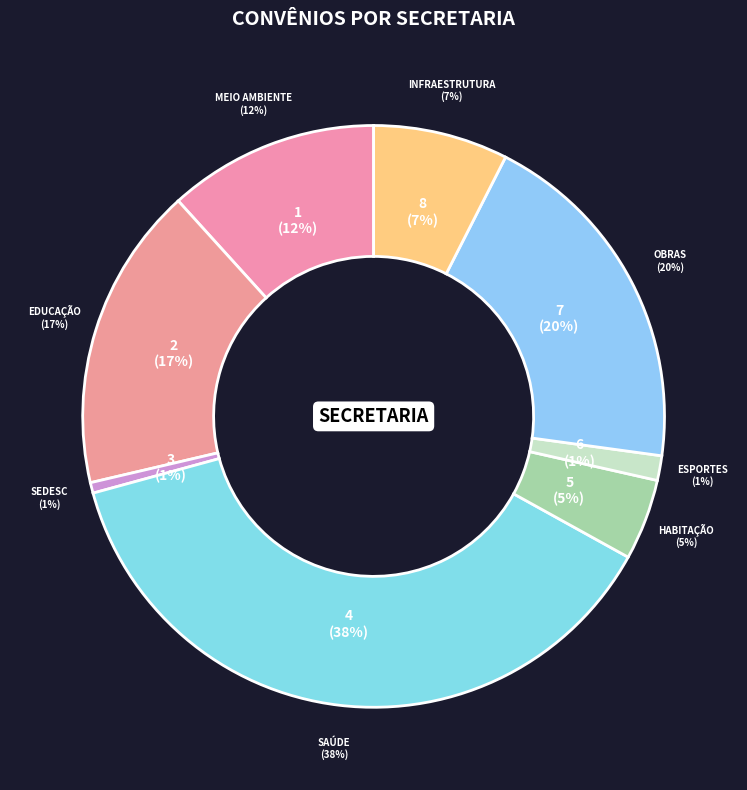

Count the number of slices in the pie.

8